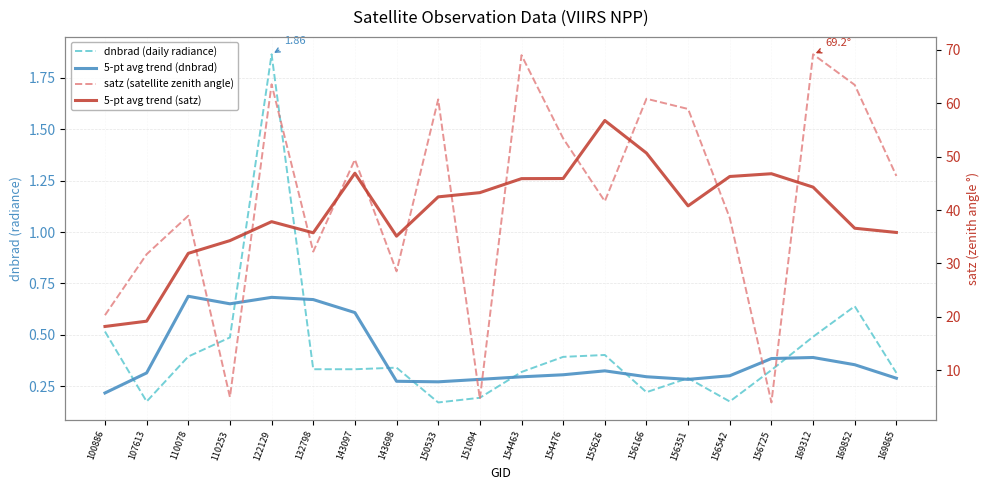

How many data points in satz (satellite zenith angle) are less than 46?

10